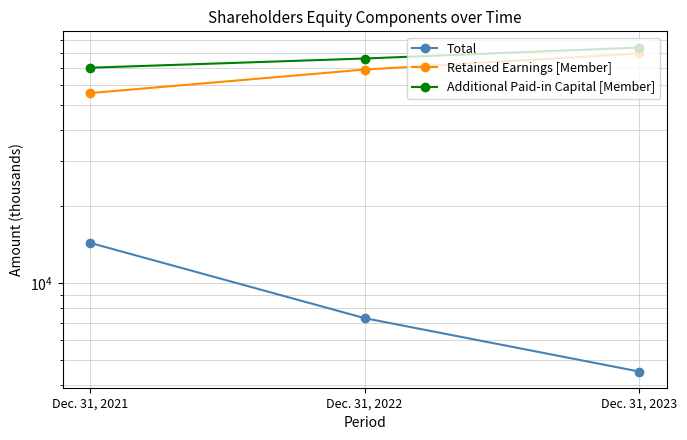

What is the sum of all Additional Paid-in Capital [Member] values?

229756